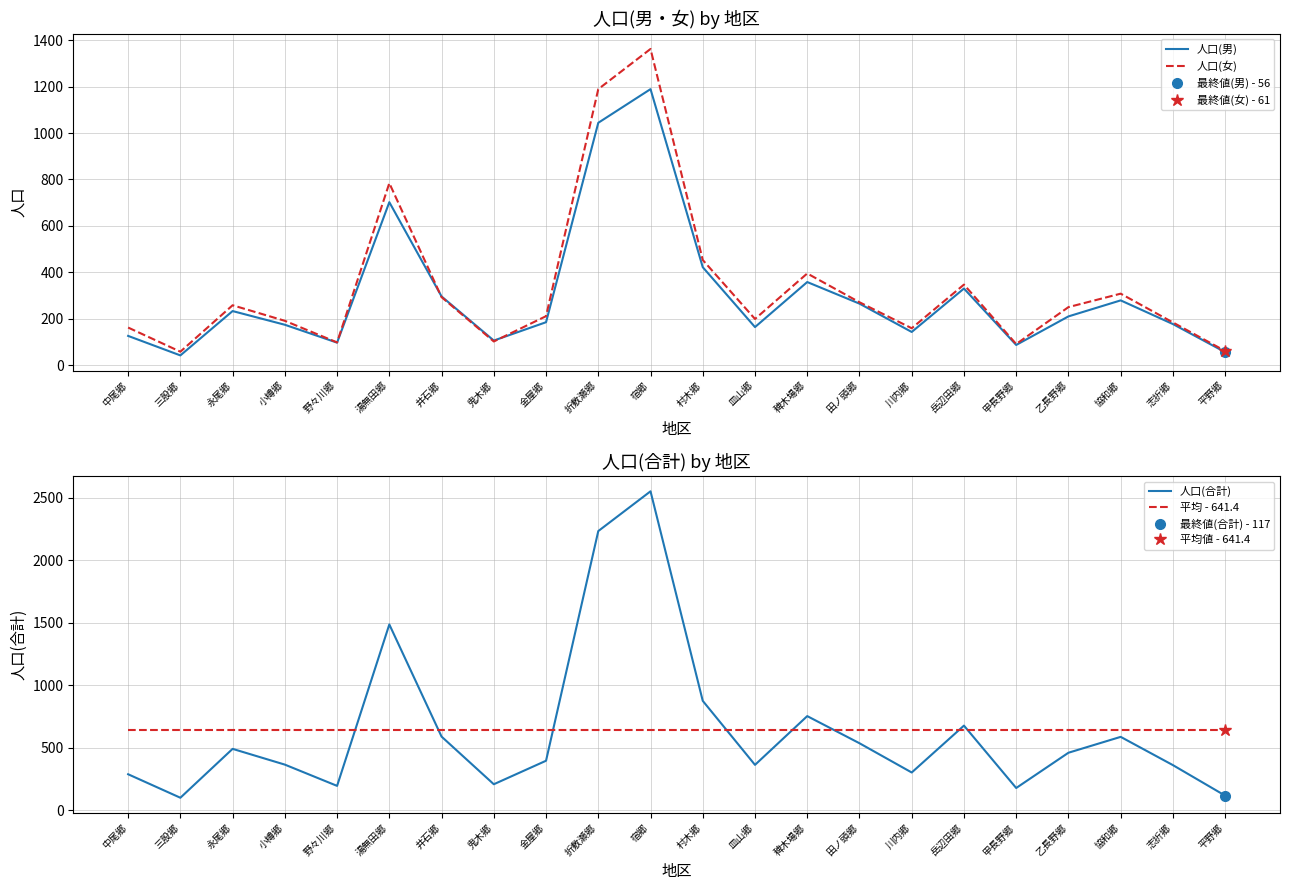

How many lines are shown in the chart?

4